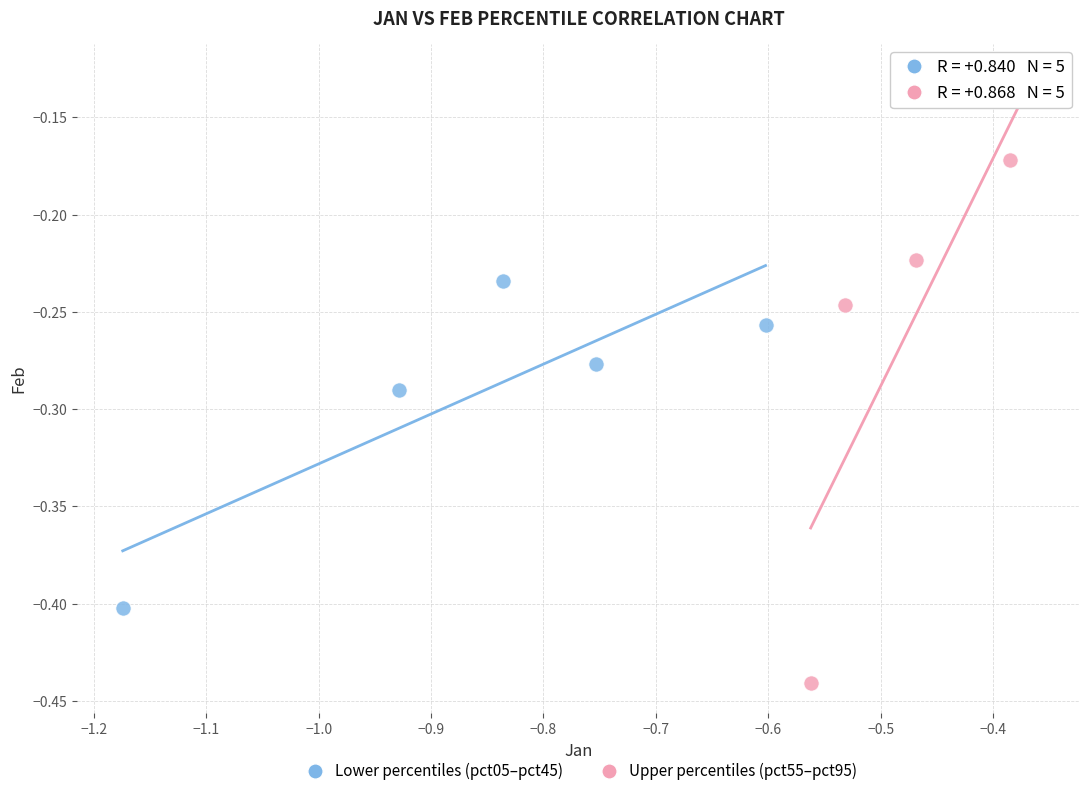

What are all the series names shown in the legend?

Lower percentiles (pct05–pct45), Upper percentiles (pct55–pct95)